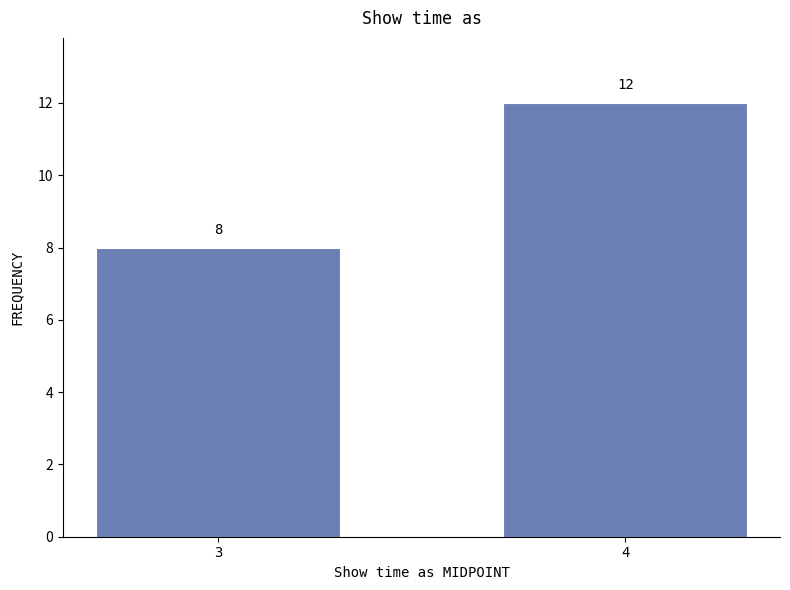

Reading left to right, what are all the values shown in this chart?

3=8	4=12